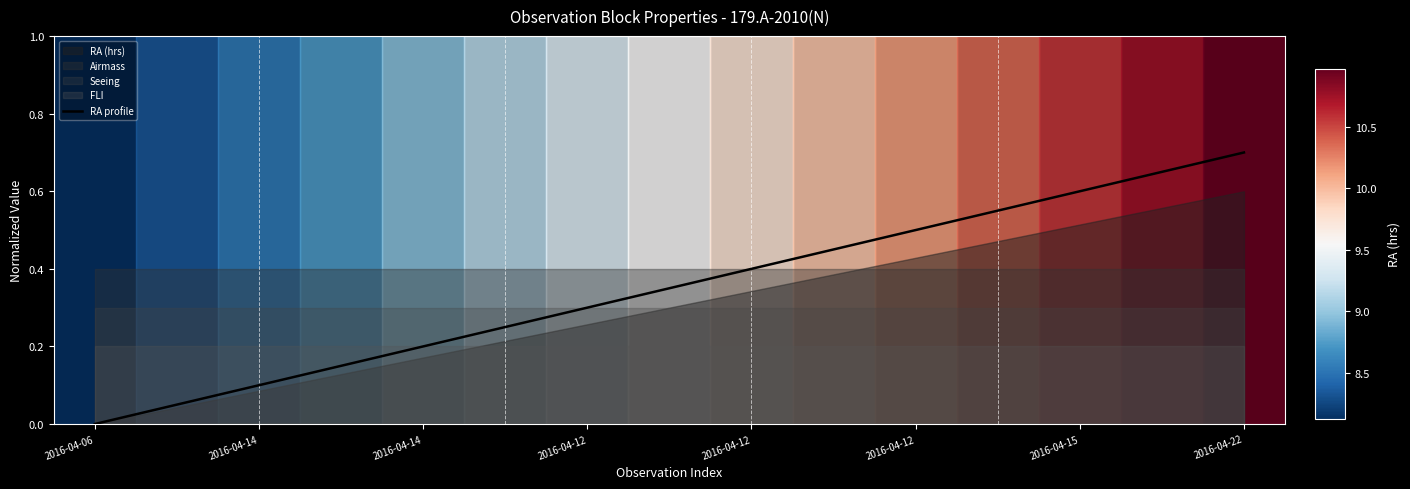

What is the maximum value shown in the chart?

0.7